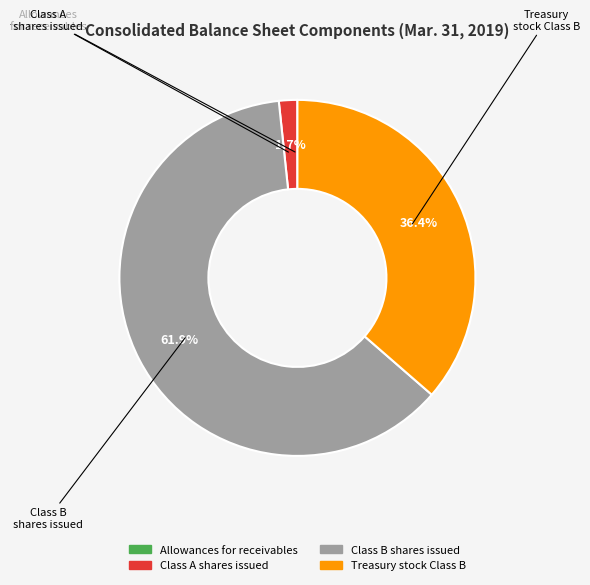

Is it true that Treasury stock Class B is 28% of the pie?

False